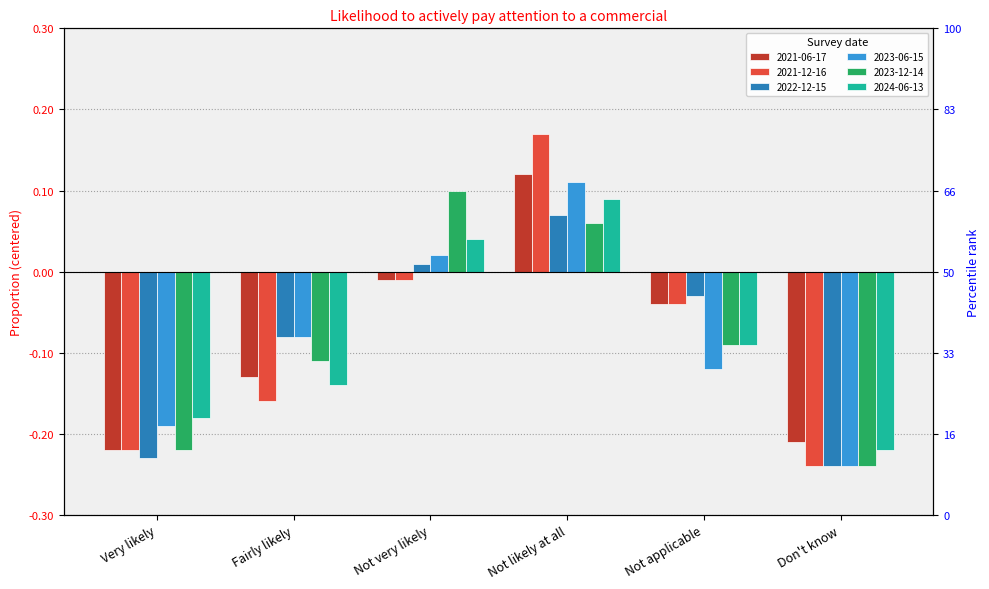

Where is 2024-06-13 nearest to the value 0?

Not very likely